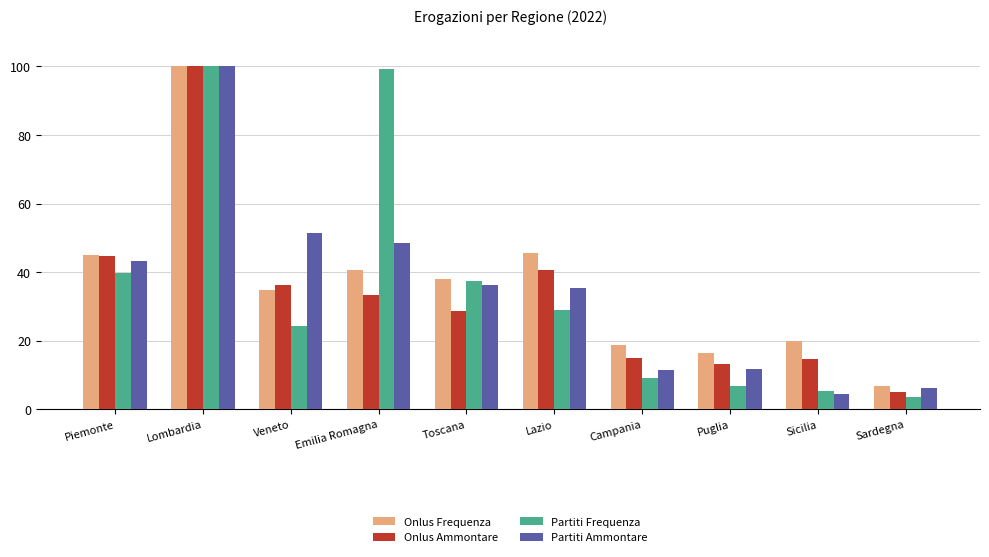

At how many categories does at least one series exceed 36?

6